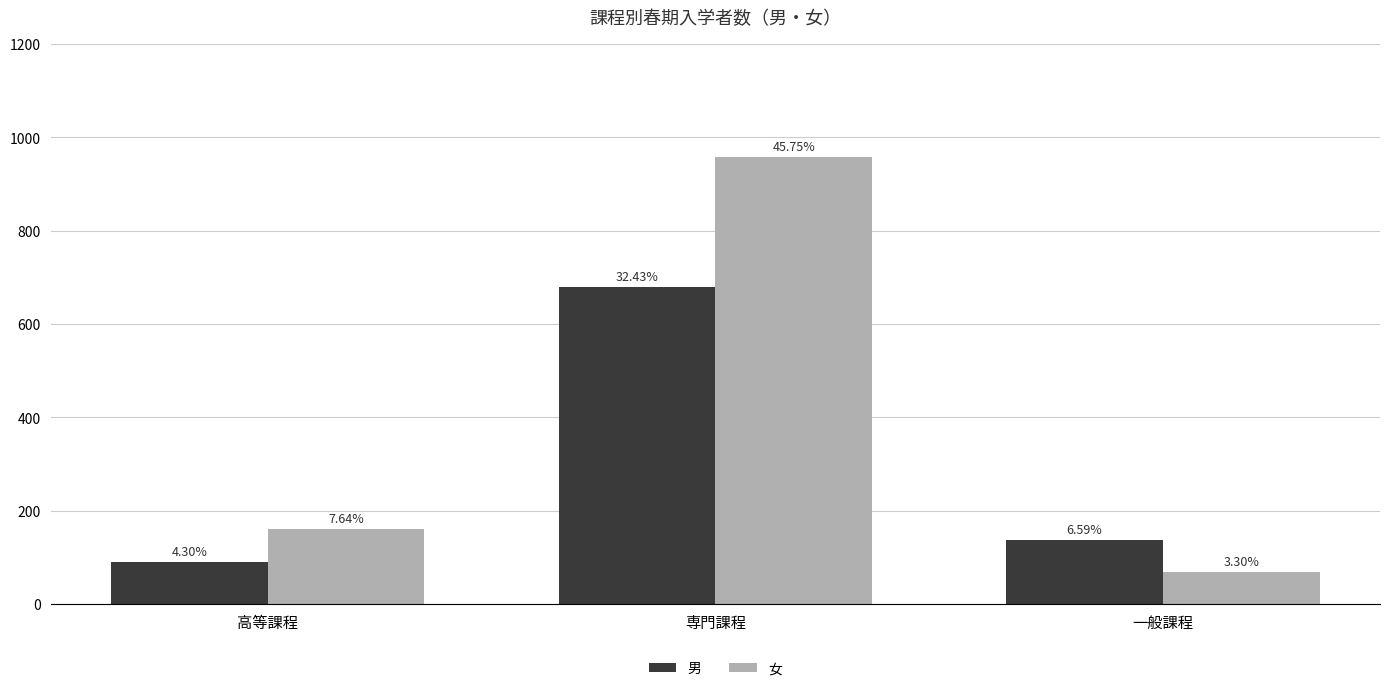

What are all the series names shown in the legend?

男, 女